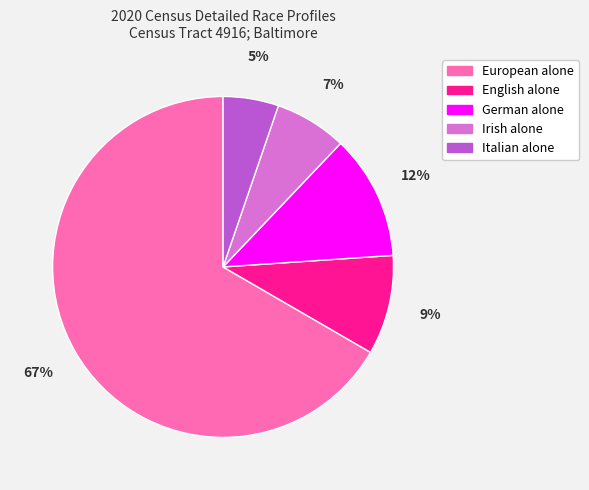

Count the number of slices in the pie.

5